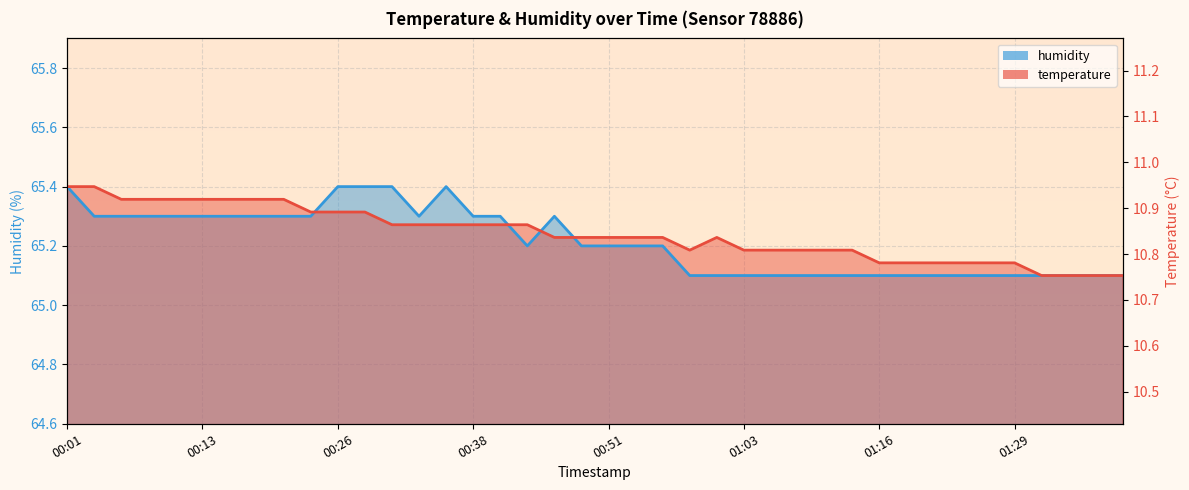

Is it true that temperature equals 109.2 at 01:29?

False